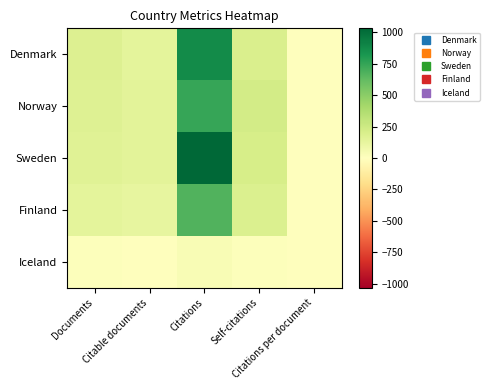

How many series are shown in this chart?

5